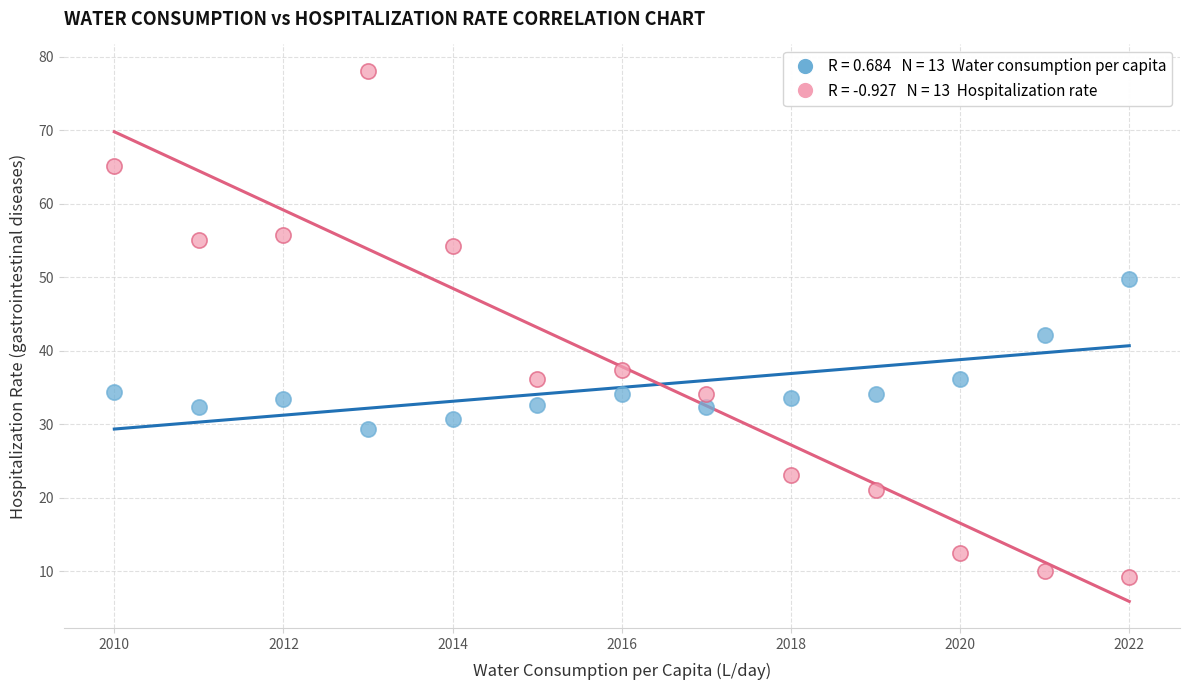

Across all data points, what is the range of X values (max minus min)?

12.0